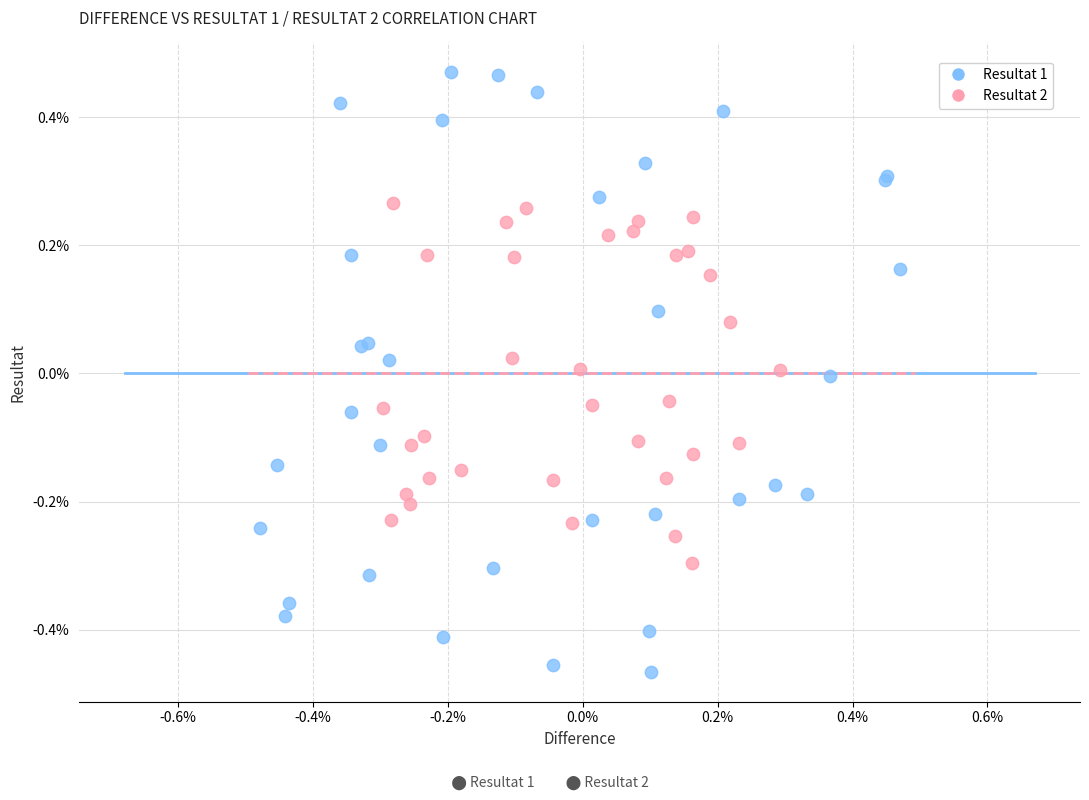

Which series reaches the minimum Y coordinate?

Resultat 1